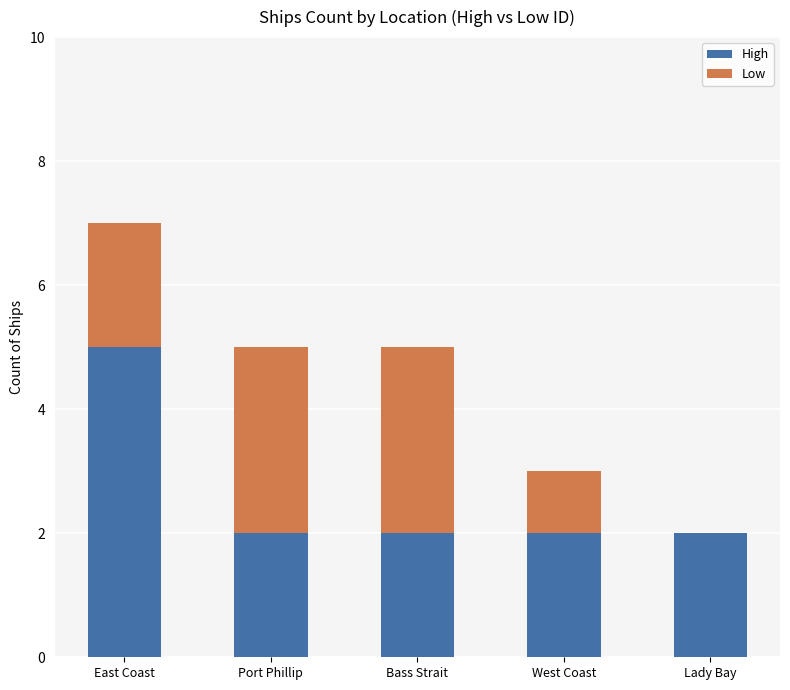

Is it true that High equals 2 at Lady Bay?

True